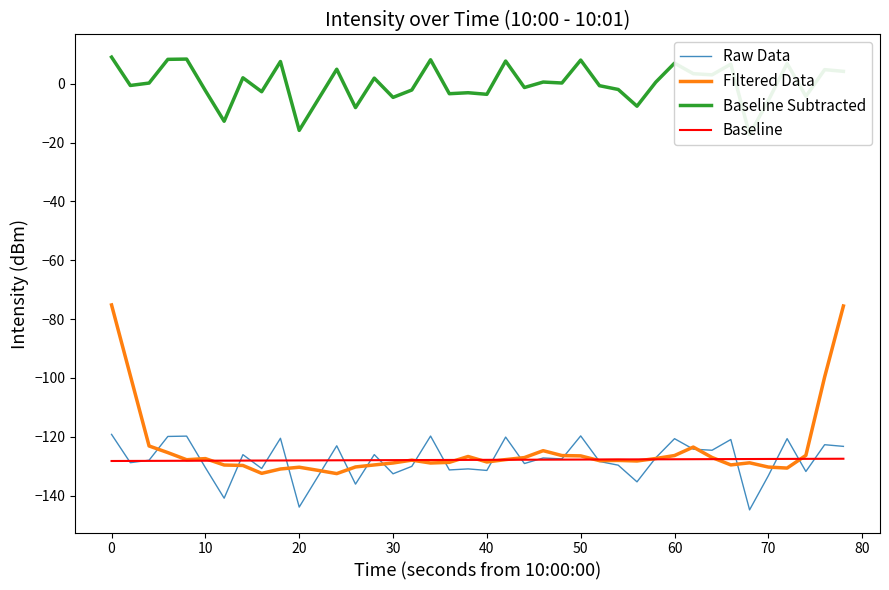

Rank the series by their maximum value, from highest to lowest.

Baseline Subtracted, Filtered Data, Raw Data, Baseline